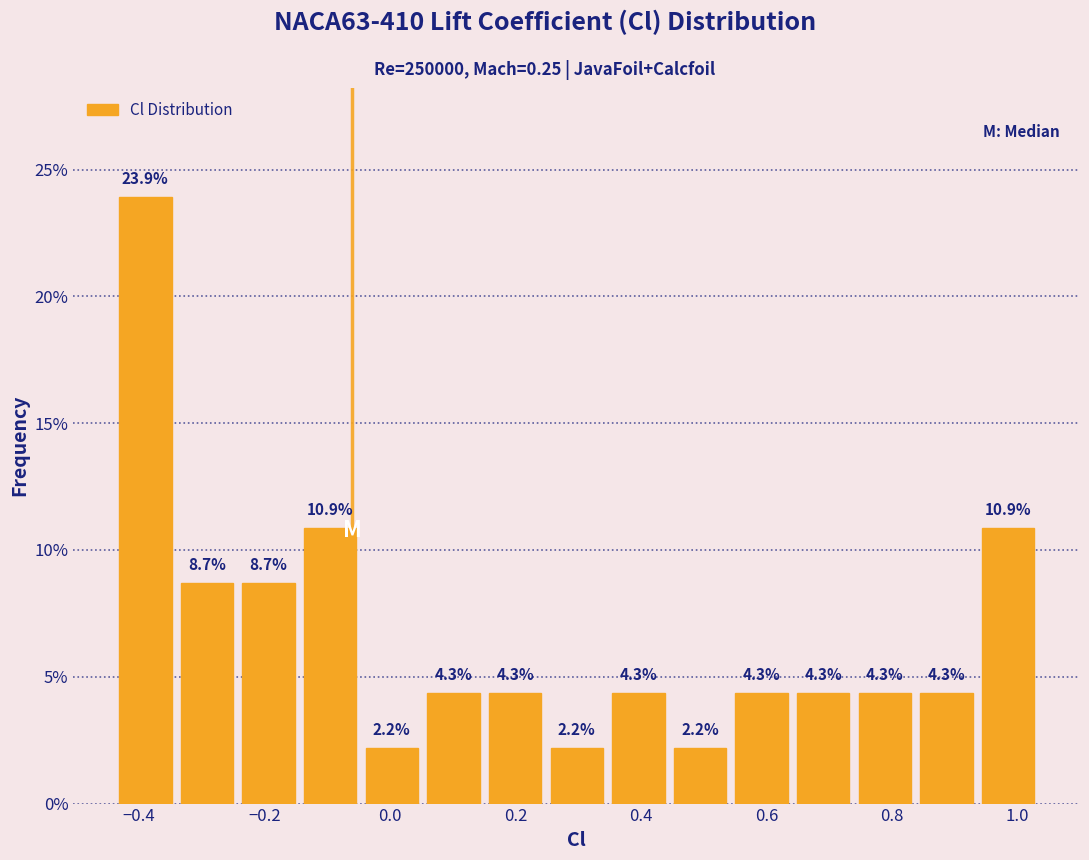

Reading left to right, list every bar in this chart as the range it spans on the x-axis followed by its height. The bar edges are not printed on the chart, so give them approximately, as read against the axis.

-0.44 to -0.34: 23.9
-0.34 to -0.24: 8.7
-0.24 to -0.14: 8.7
-0.14 to -0.04: 10.9
-0.04 to 0.06: 2.2
0.06 to 0.16: 4.3
0.16 to 0.24: 4.3
0.24 to 0.34: 2.2
0.34 to 0.44: 4.3
0.44 to 0.54: 2.2
0.54 to 0.64: 4.3
0.64 to 0.74: 4.3
0.74 to 0.84: 4.3
0.84 to 0.94: 4.3
0.94 to 1.04: 10.9